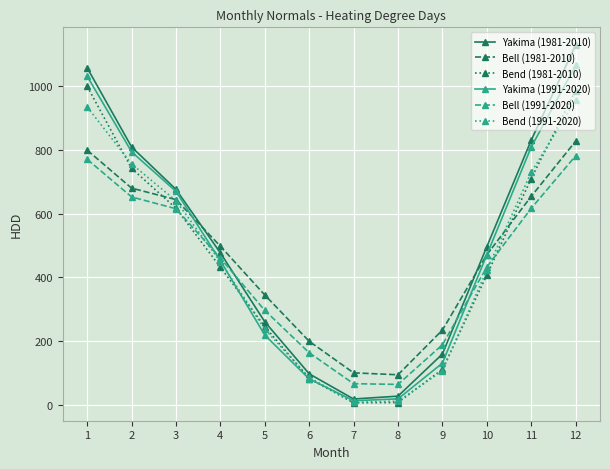

List the series in order of their peak value, highest first.

Yakima (1981-2010), Yakima (1991-2020), Bend (1981-2010), Bend (1991-2020), Bell (1981-2010), Bell (1991-2020)